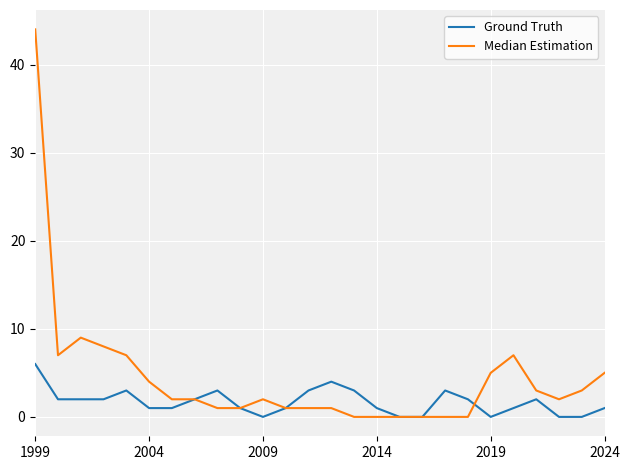

True or false: Median Estimation and Ground Truth intersect in this chart.

True